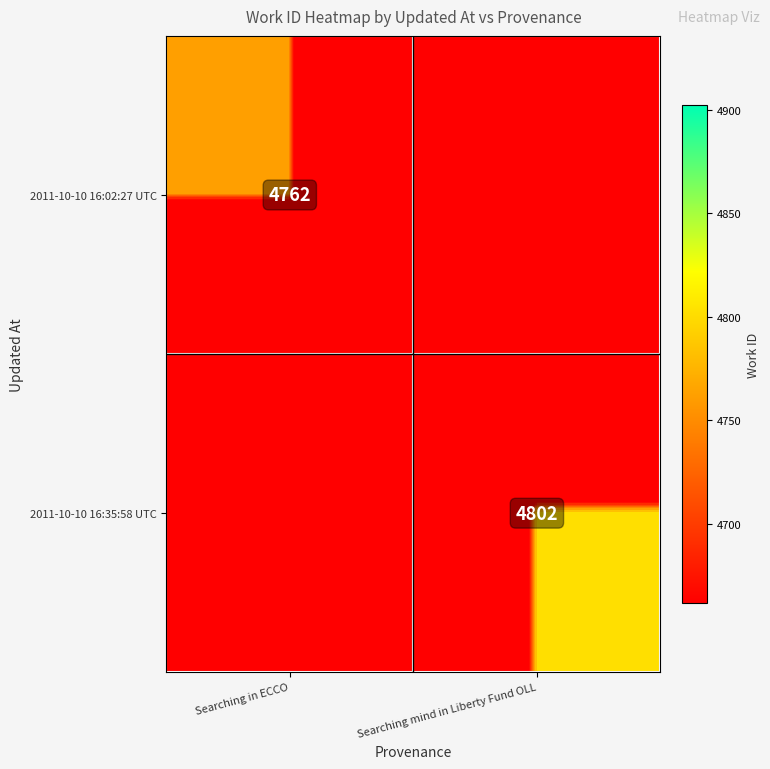

The 2011-10-10 16:35:58 UTC series shows 4802 at Searching mind in Liberty Fund OLL. True or false?

True